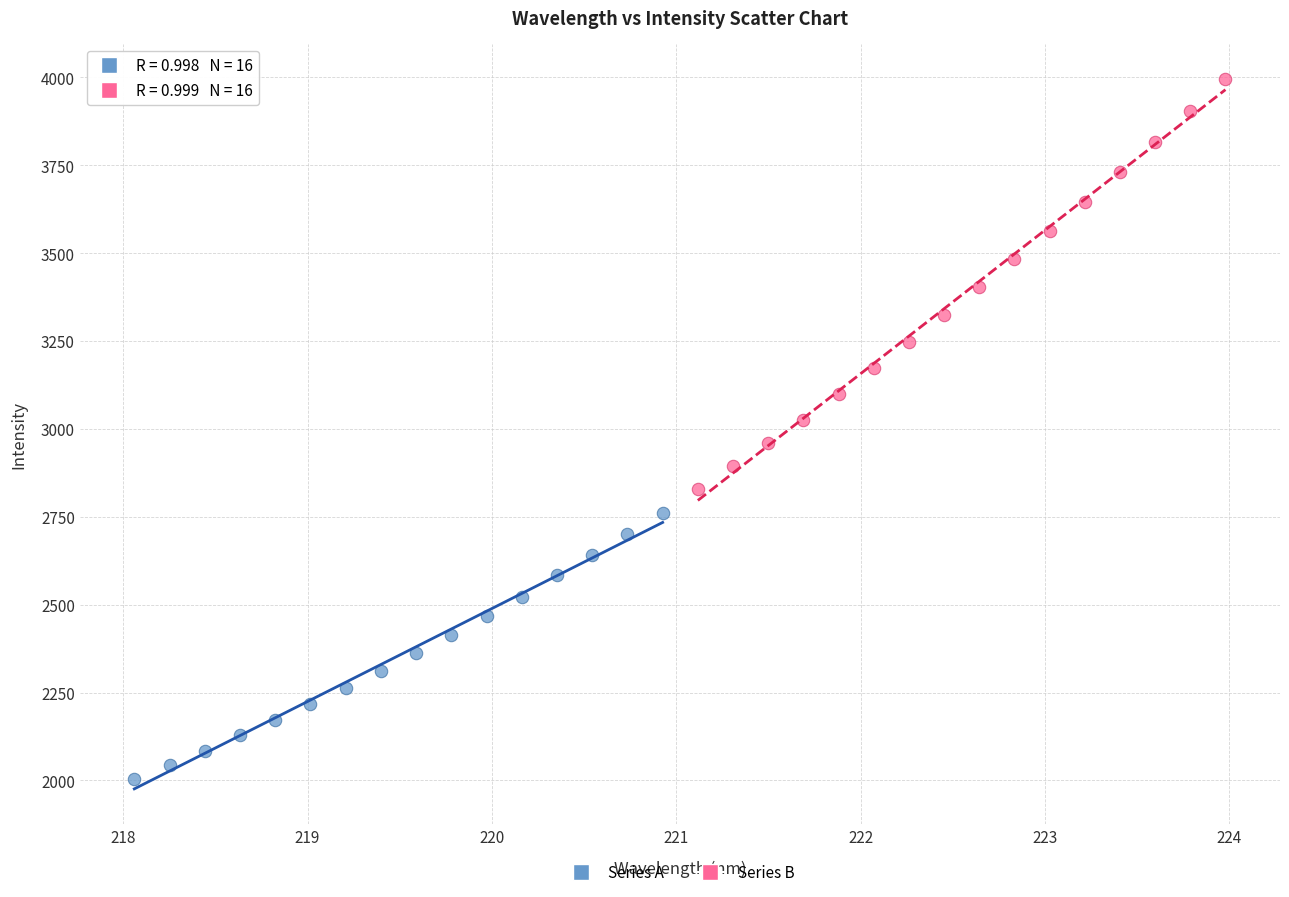

Which series contains the highest Y value?

Series B